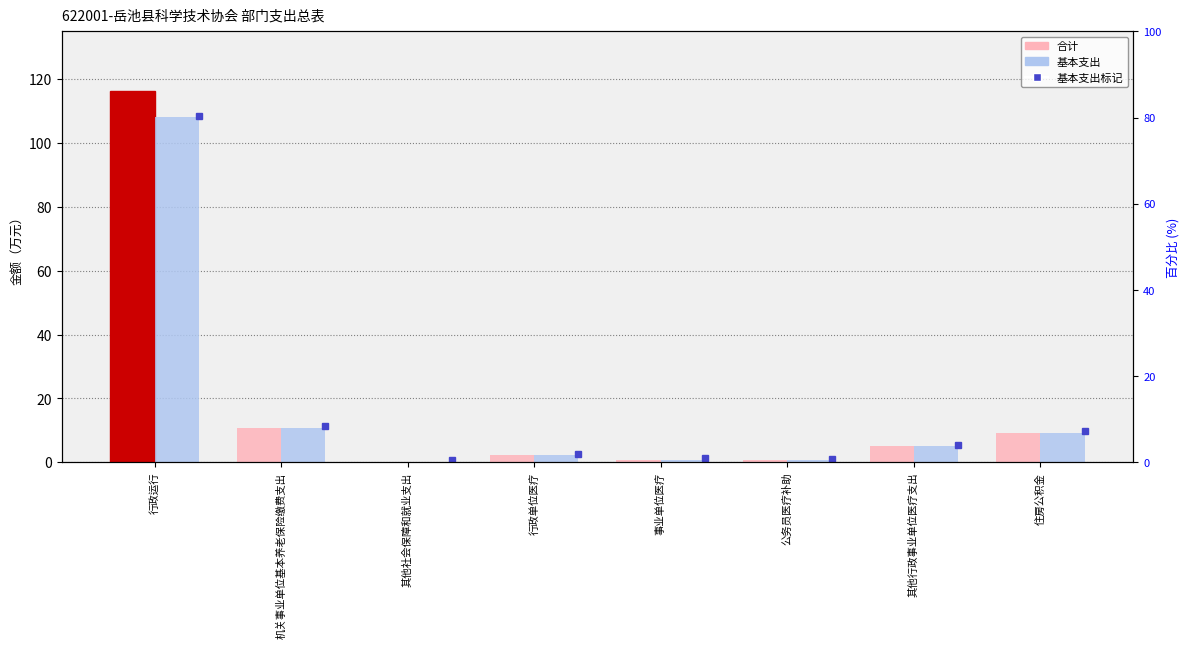

The value of 基本支出 at 事业单位医疗 is 1.1. True or false?

False